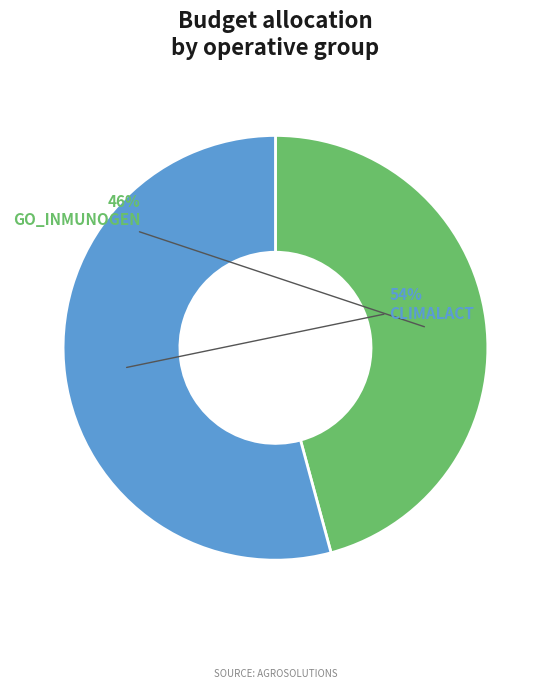

To the nearest percent, what percentage of the pie is GO_INMUNOGEN?

46%